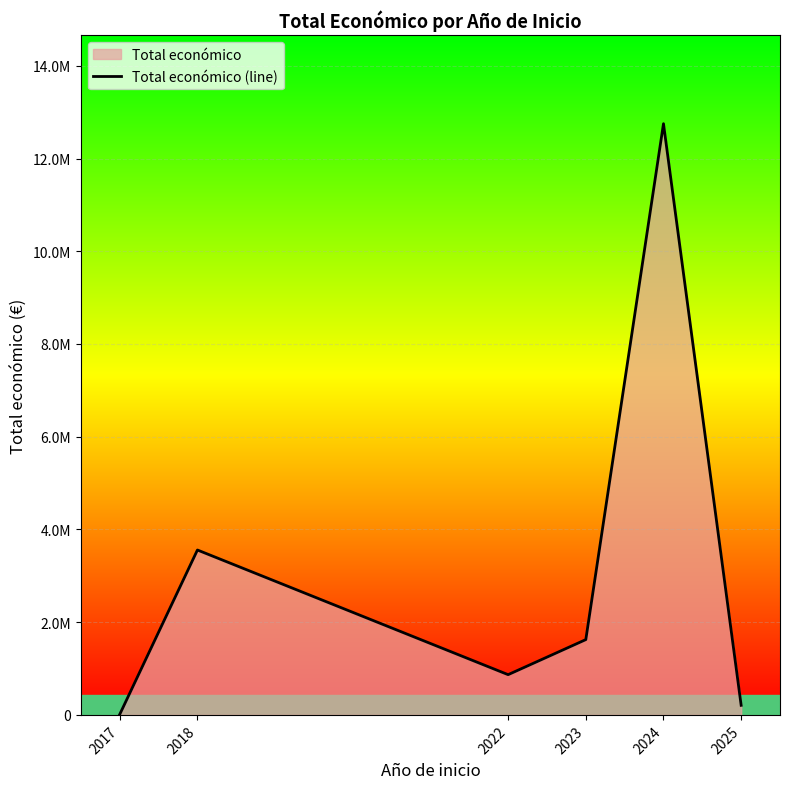

Does the chart display data point markers on the line(s)?

No